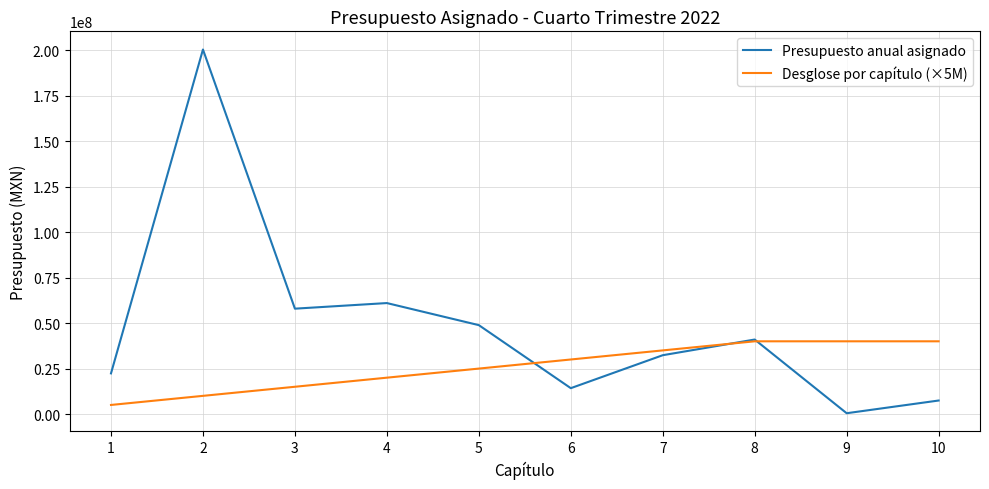

The value of Presupuesto anual asignado at 3 is 26126300.4. True or false?

False